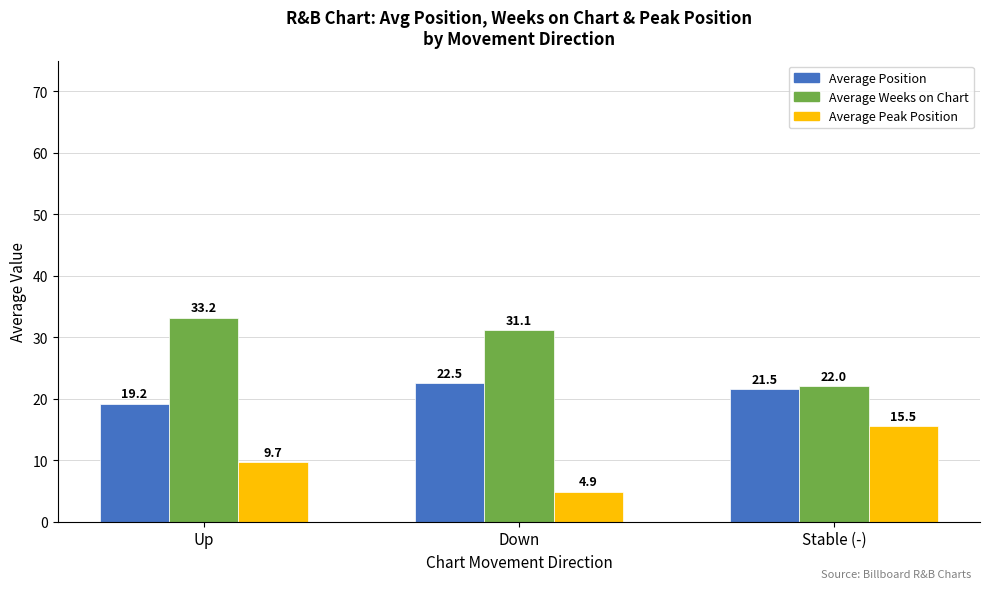

Is it true that Average Position equals 32.3 at Stable (-)?

False